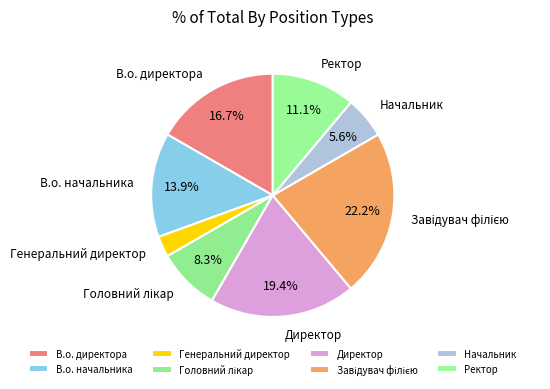

Which has a higher value, В.о. начальника or Ректор?

В.о. начальника